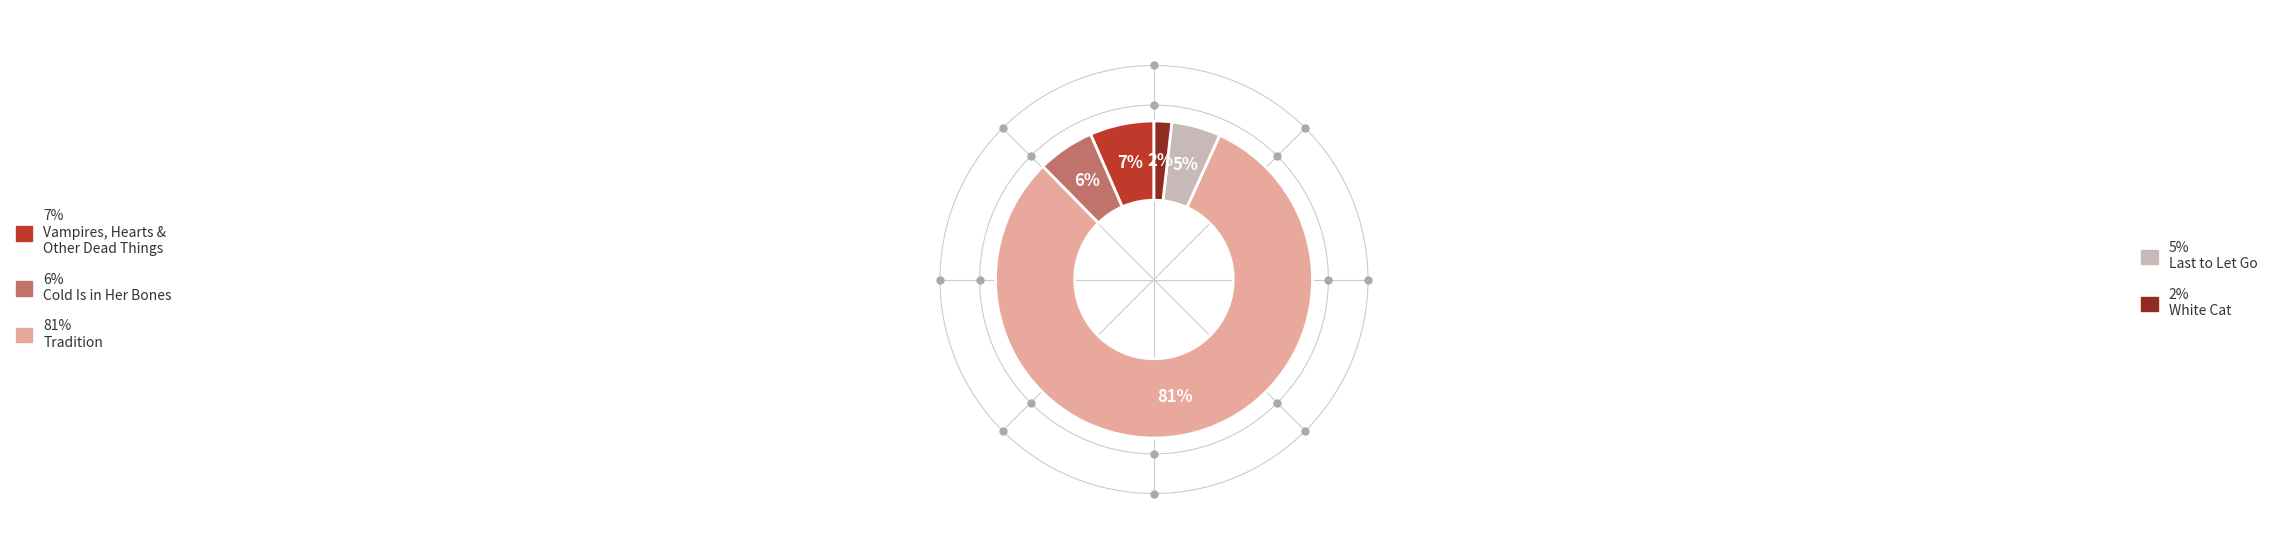

Is there a majority slice in this chart?

Yes